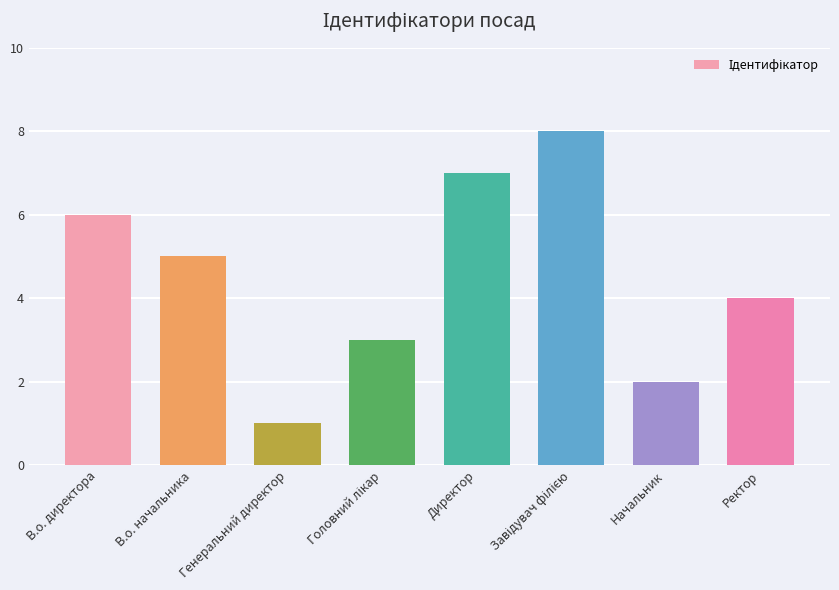

What position from the right is В.о. директора?

8